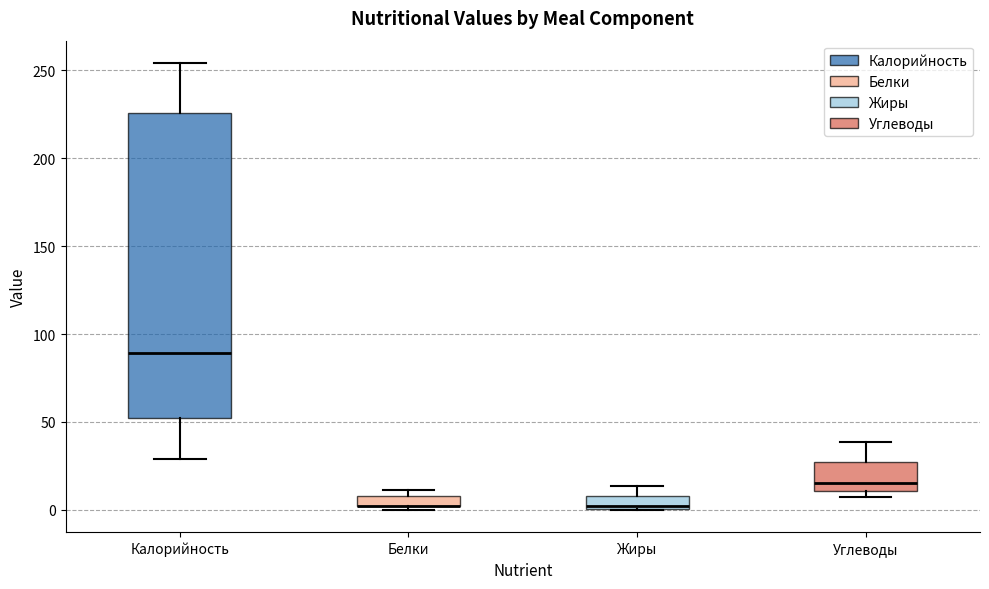

Which box is the tallest, from its lower edge to its upper edge?

Калорийность